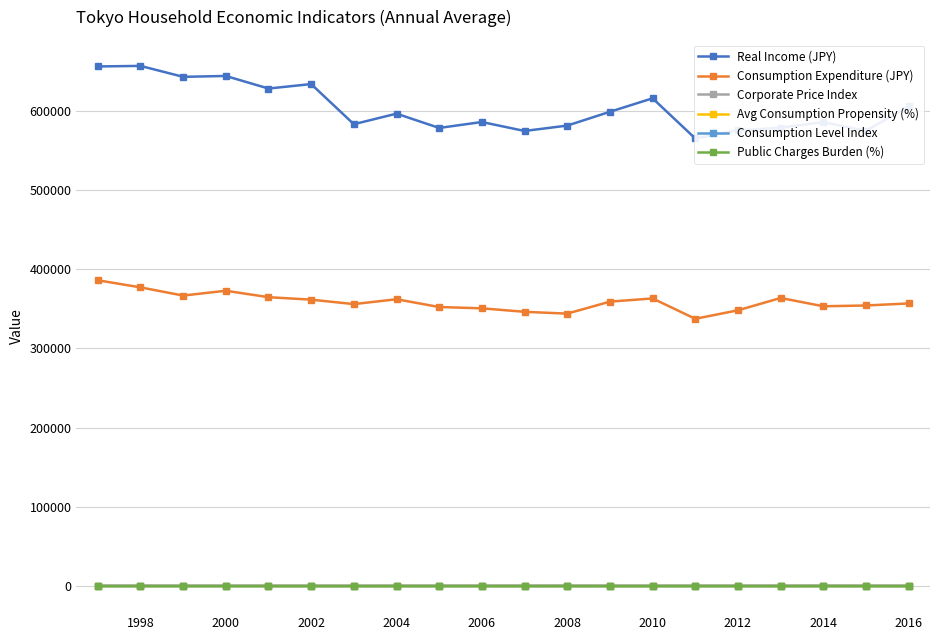

How many values in the Public Charges Burden (%) series exceed 29?

14